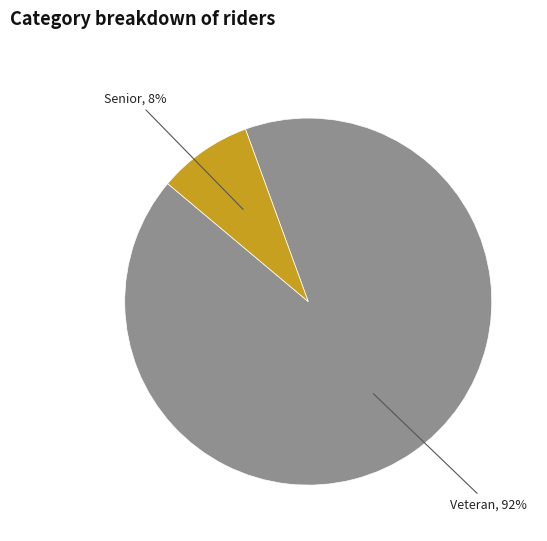

Is there a majority slice in this chart?

Yes